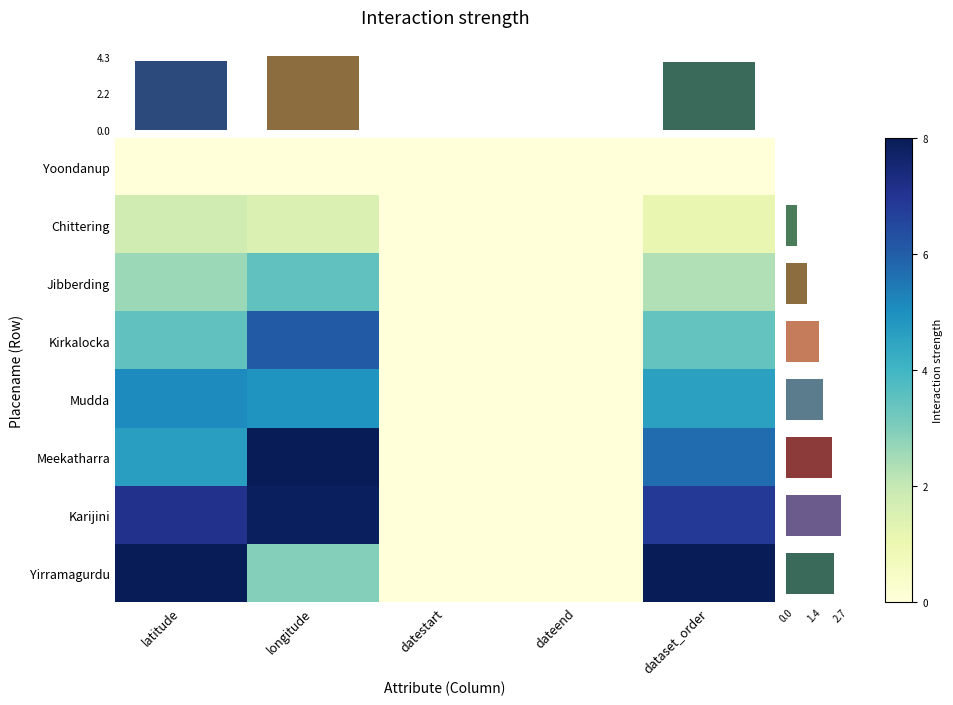

Rank the series by their maximum value, from lowest to highest.

Yoondanup, Chittering, Jibberding, Mudda, Kirkalocka, Karijini, Meekatharra, Yirramagurdu